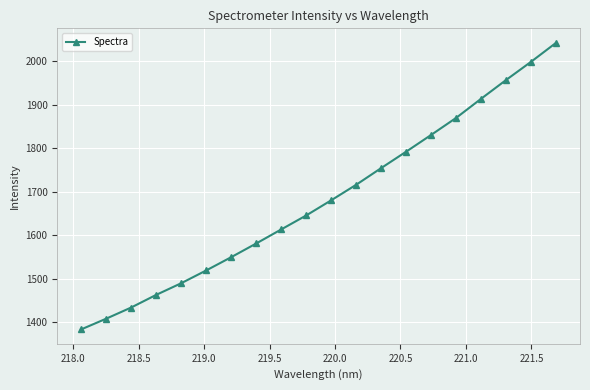

True or false: the data has more than 1 interior local peaks.

False